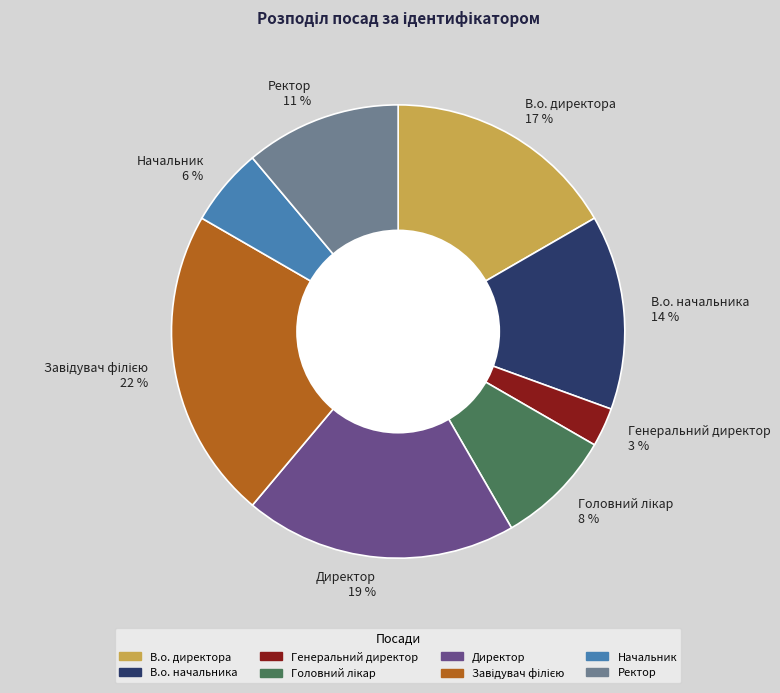

How many slices are in this pie chart?

8